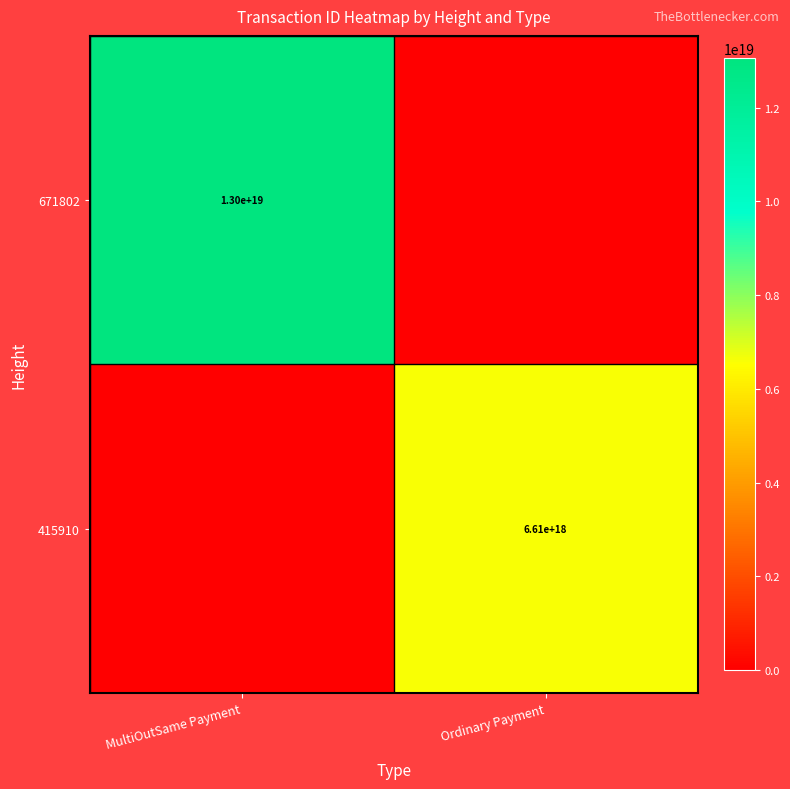

The value of 415910 at Ordinary Payment is 10019888690001743872. True or false?

False